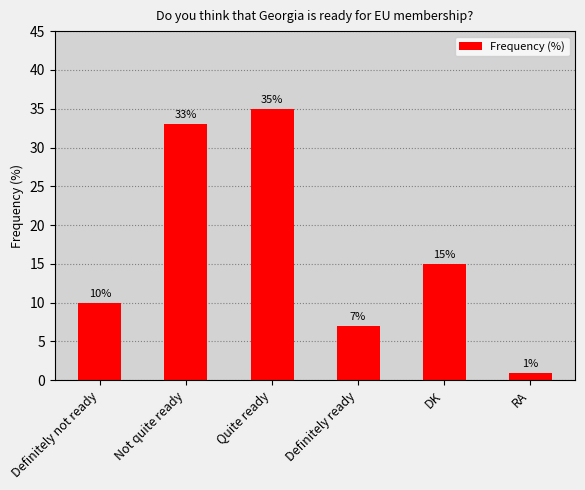

Does the chart contain stacked bars?

No